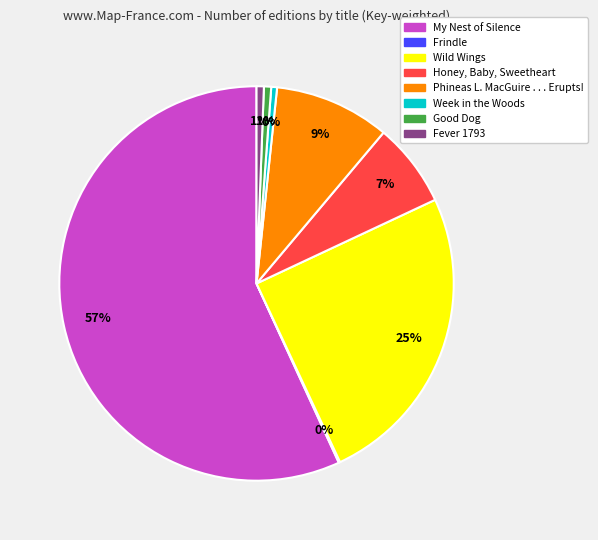

Is it true that My Nest of Silence is 57% of the pie?

True